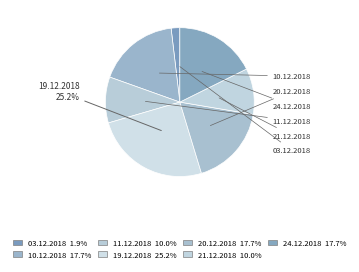

To the nearest percent, what percentage of the pie is 03.12.2018?

2%